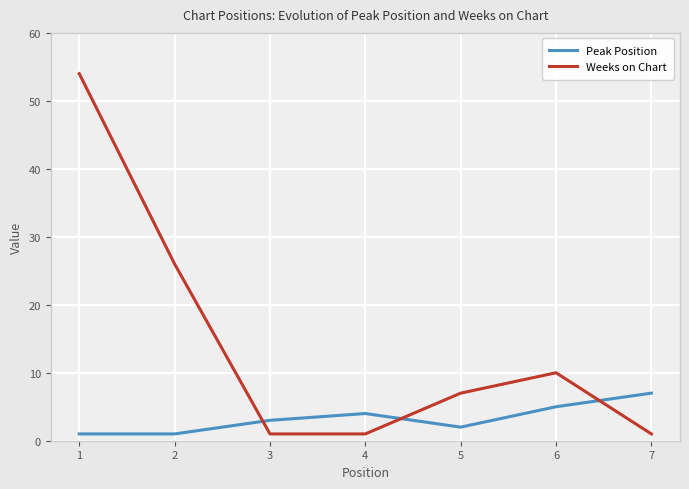

Does the chart have visible grid lines?

Yes